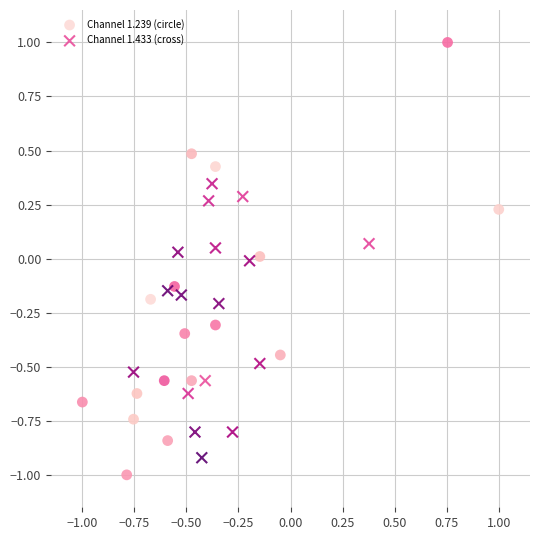

Which series reaches the maximum Y coordinate?

Channel 1.239 (circle)